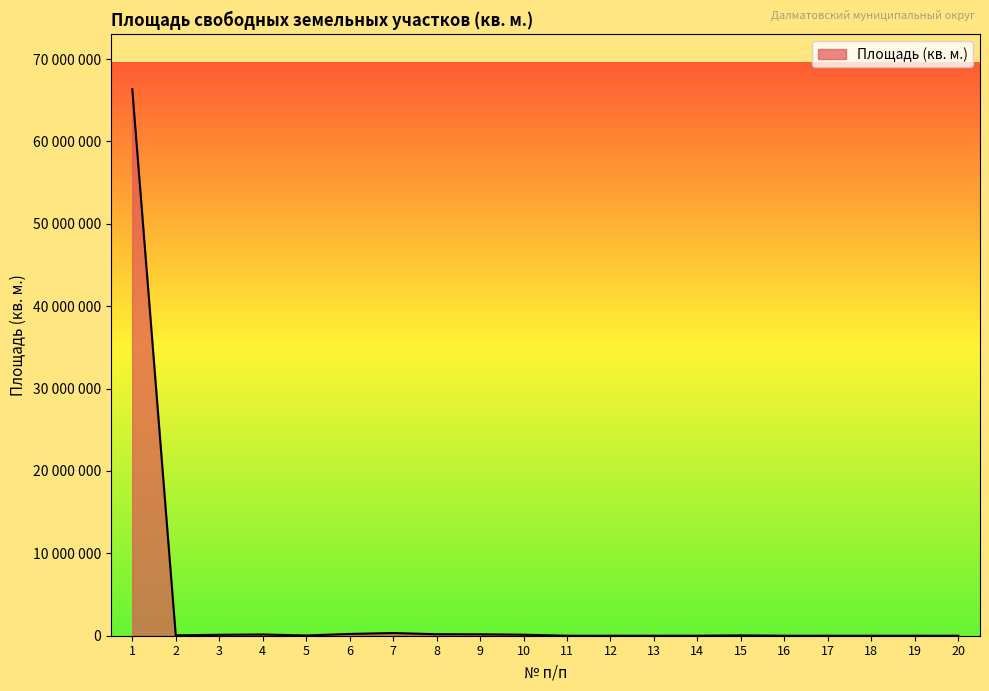

Is this an area chart (filled region under the line)?

Yes